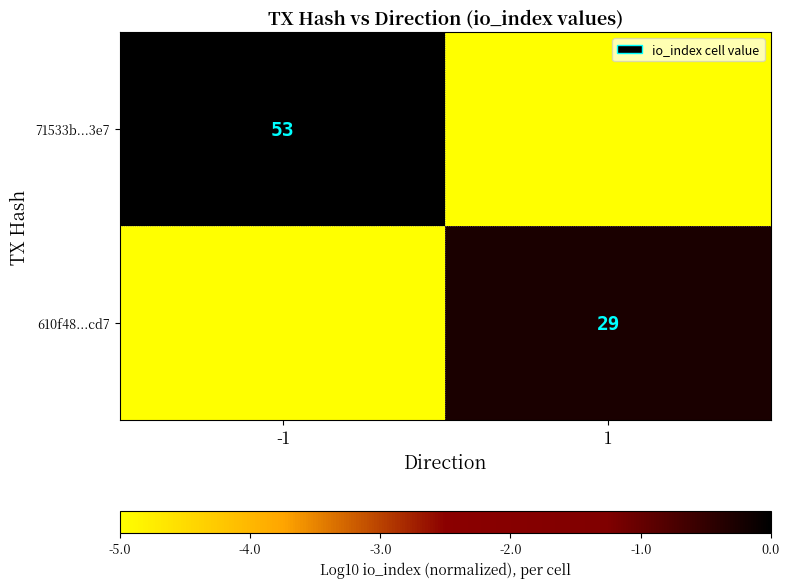

Is it true that 71533b...3e7 equals 53 at -1?

True